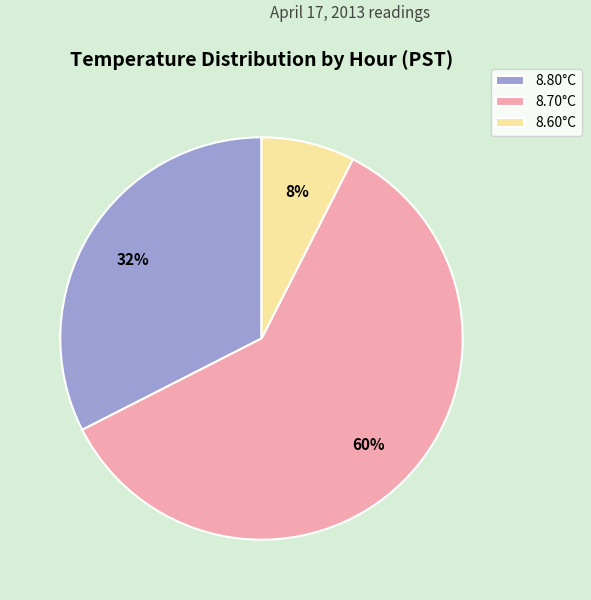

Between 8.80°C and 8.60°C, which is larger?

8.80°C